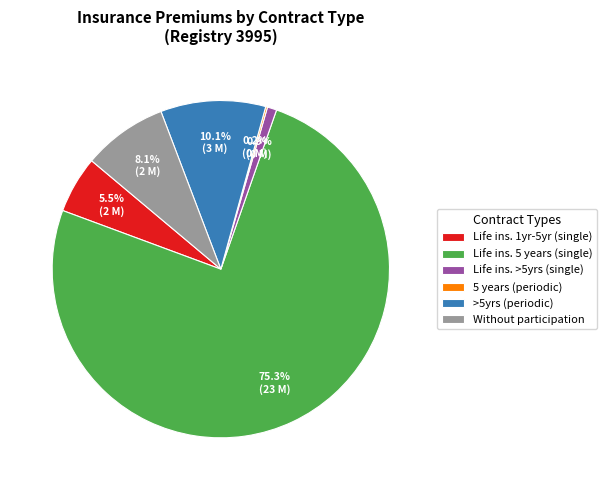

Which category has the biggest portion of the pie?

Life ins. 5 years (single)